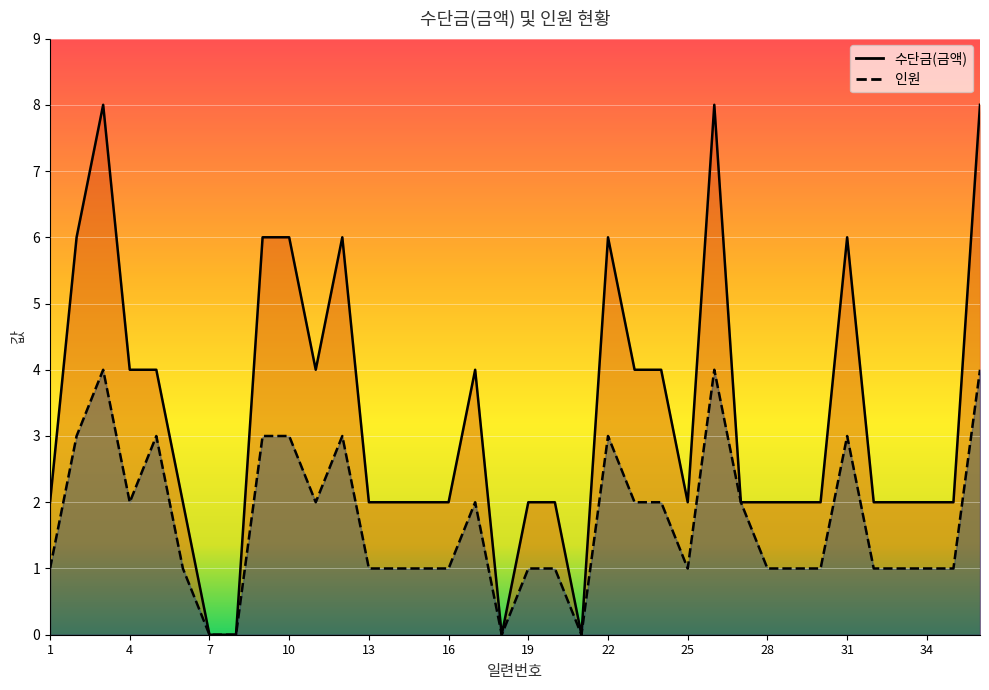

Which series has the largest range (max minus min)?

수단금(금액)